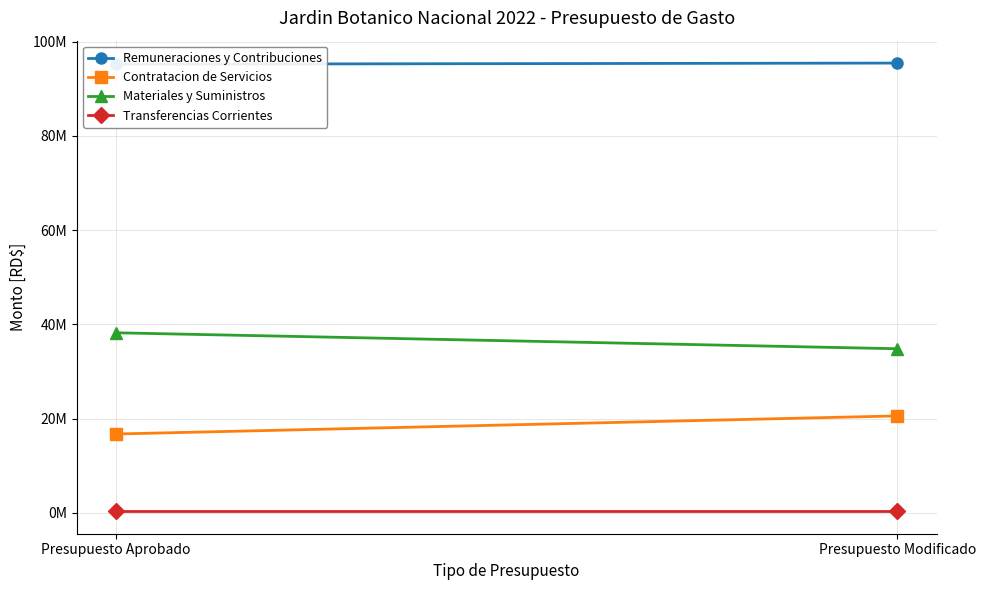

The Materiales y Suministros series shows 11536650 at Presupuesto Modificado. True or false?

False